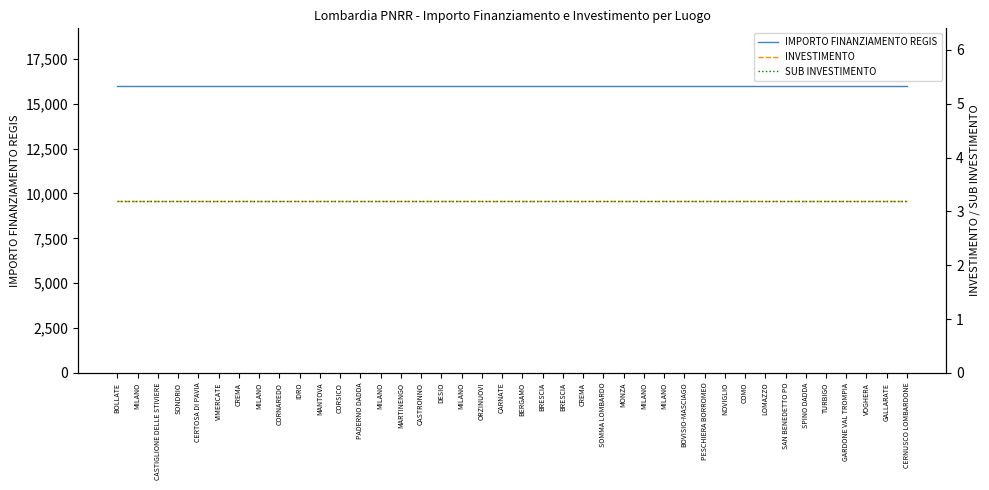

How many series are shown in this chart?

3